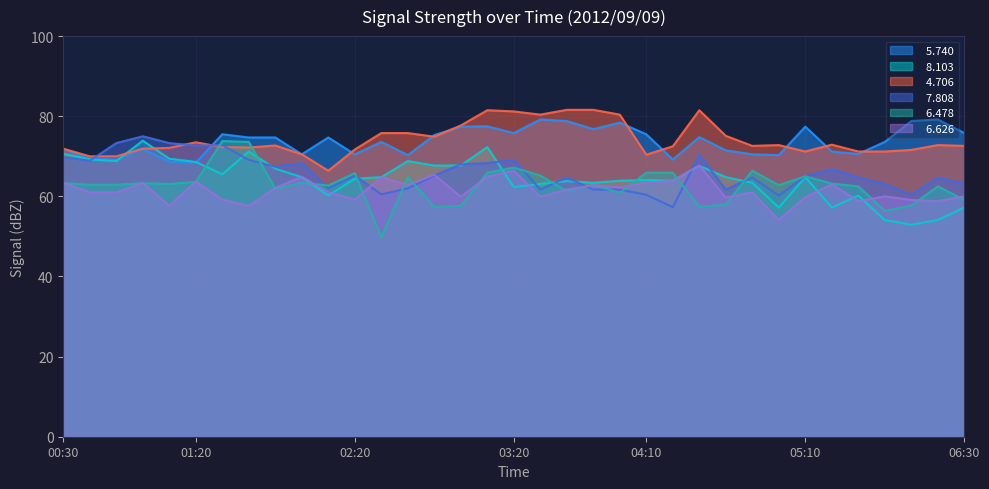

Is it true that   6.626 equals 57.6 at 01:40?

True